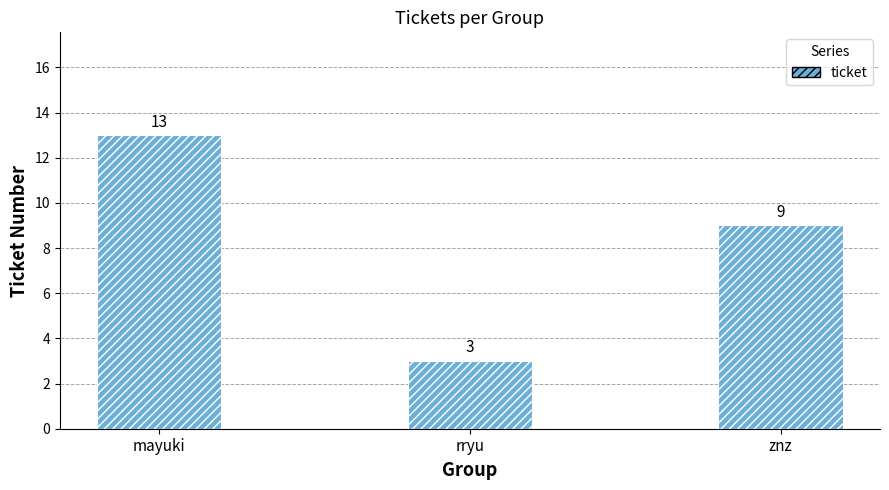

Which category has the highest value across all series?

mayuki